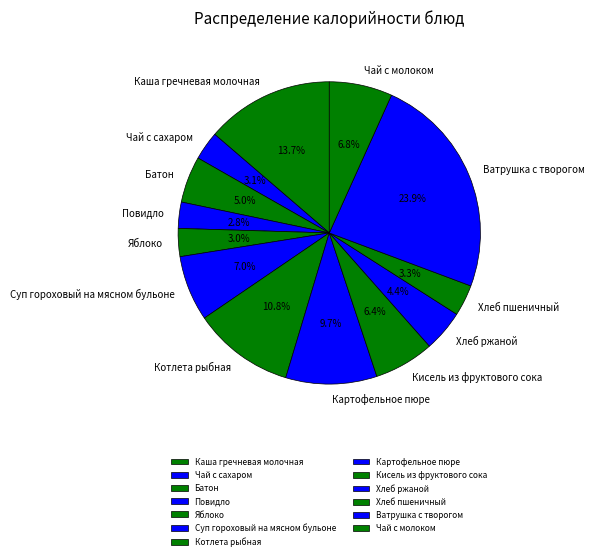

To the nearest percent, what portion does Суп гороховый на мясном бульоне represent?

7%